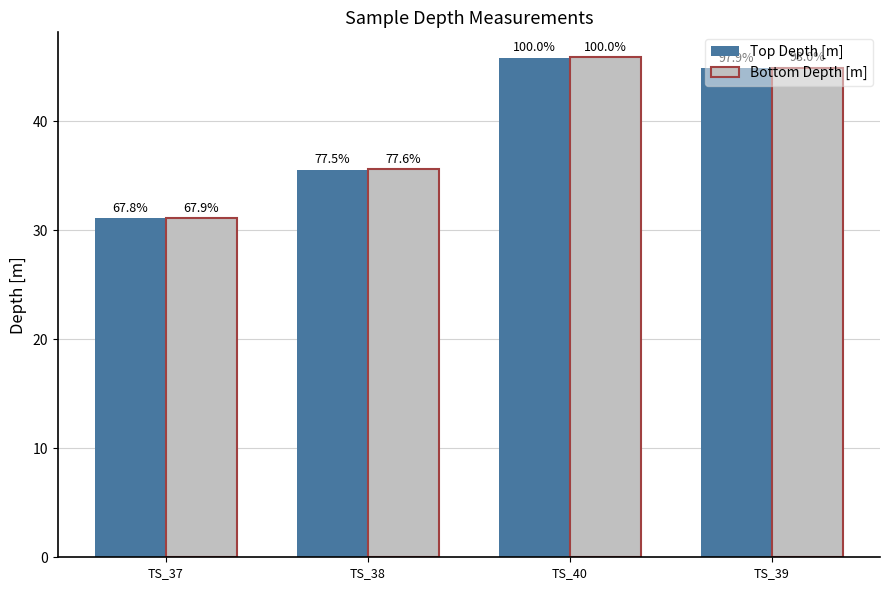

What is the value of the Bottom Depth [m] bar at the 4th from the left?

44.9